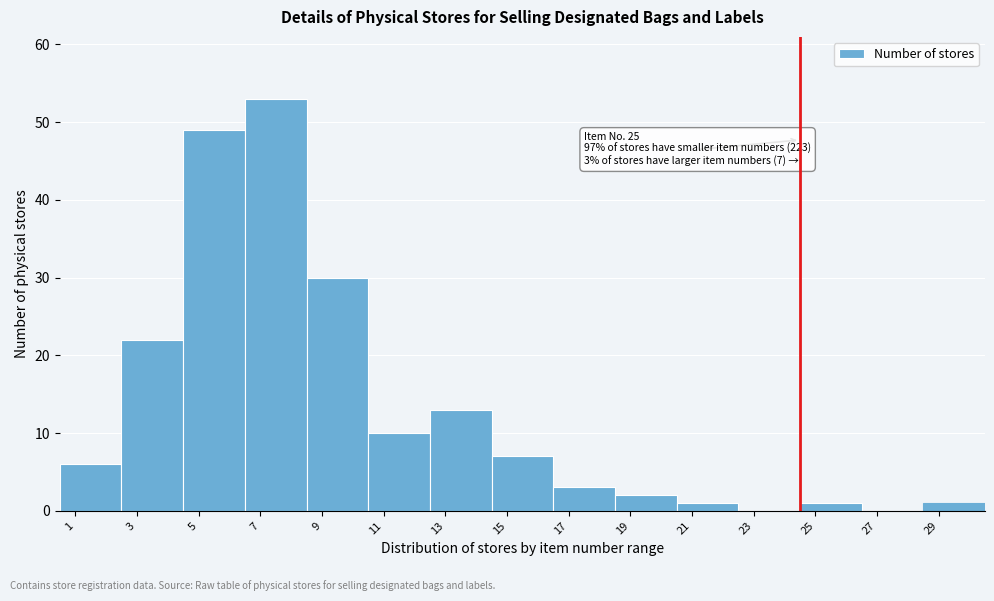

Reading left to right, what are all the values shown in this chart?

1=6	3=22	5=49	7=53	9=30	11=10	13=13	15=7	17=3	19=2	21=1	23=0	25=1	27=0	29=1